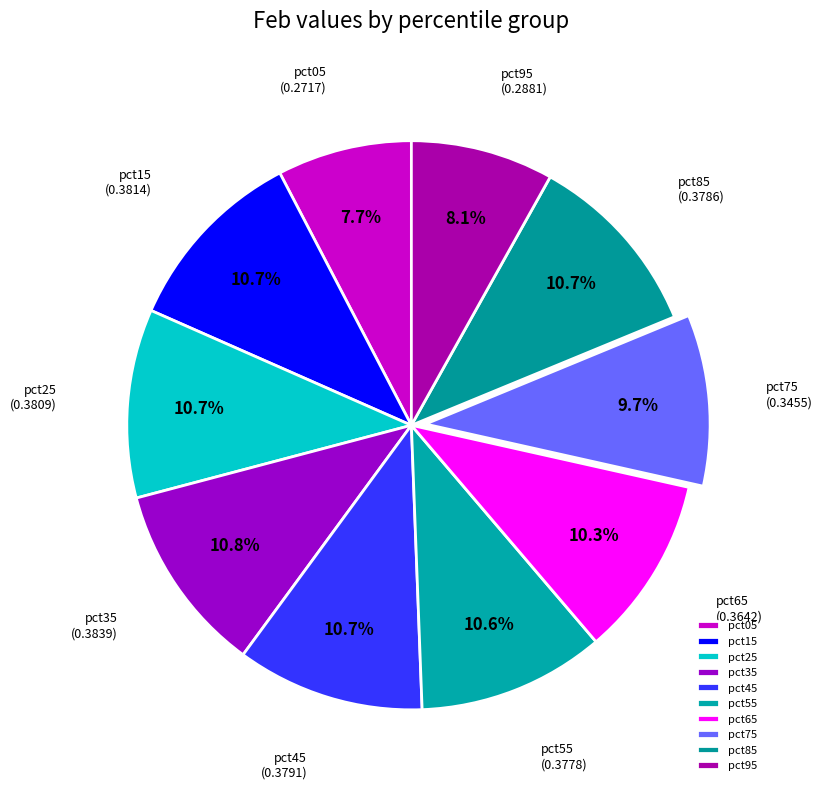

To the nearest percent, what is the combined percentage of pct45 and pct15?

21%